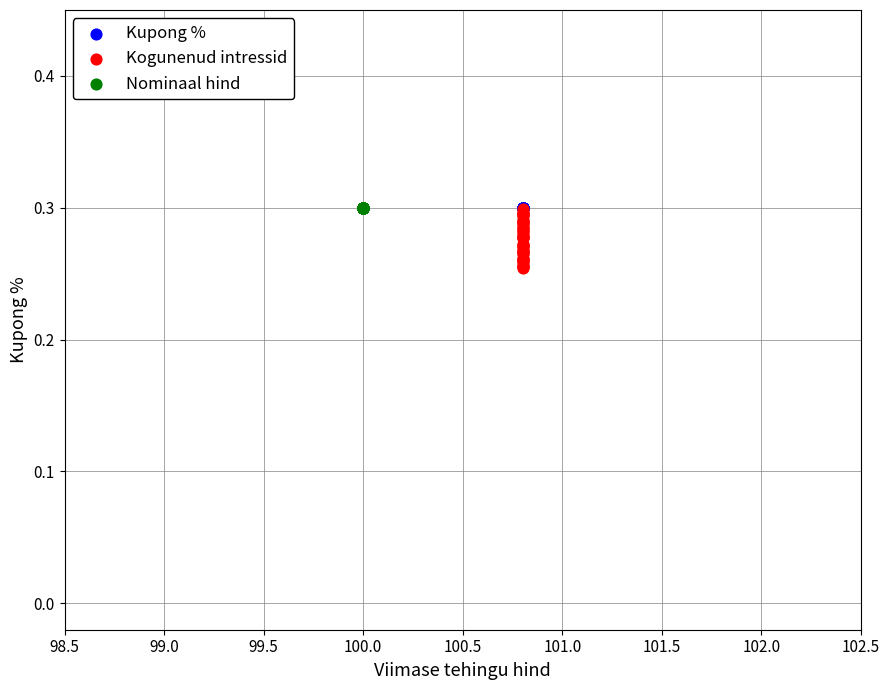

Which series reaches the minimum Y coordinate?

Kogunenud intressid